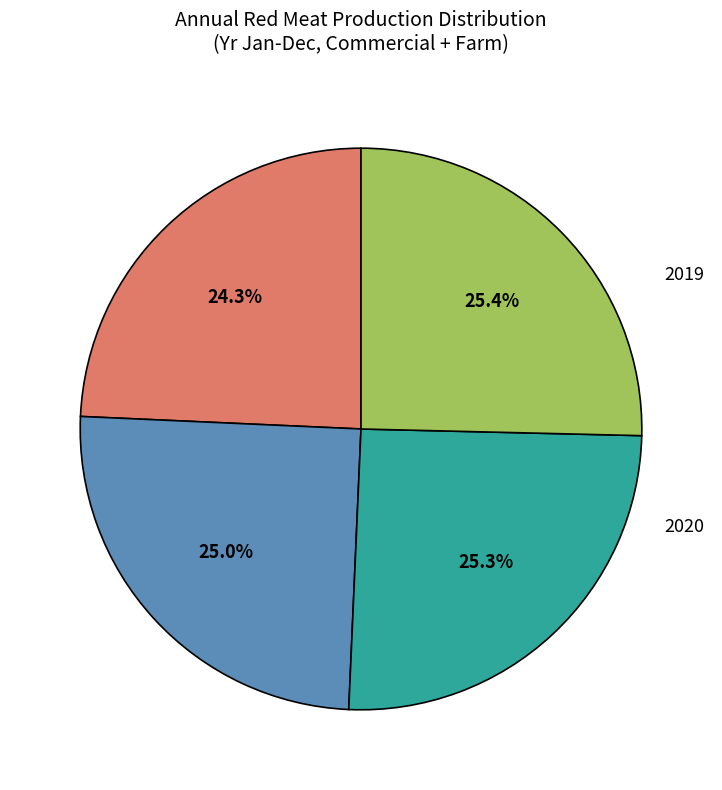

How many slices are in this pie chart?

4